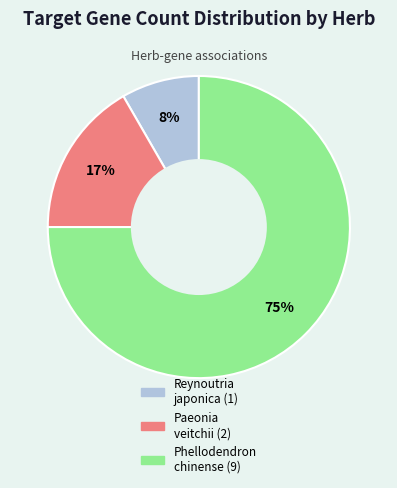

To the nearest percent, what is the difference between the largest and smallest slice percentages?

67%